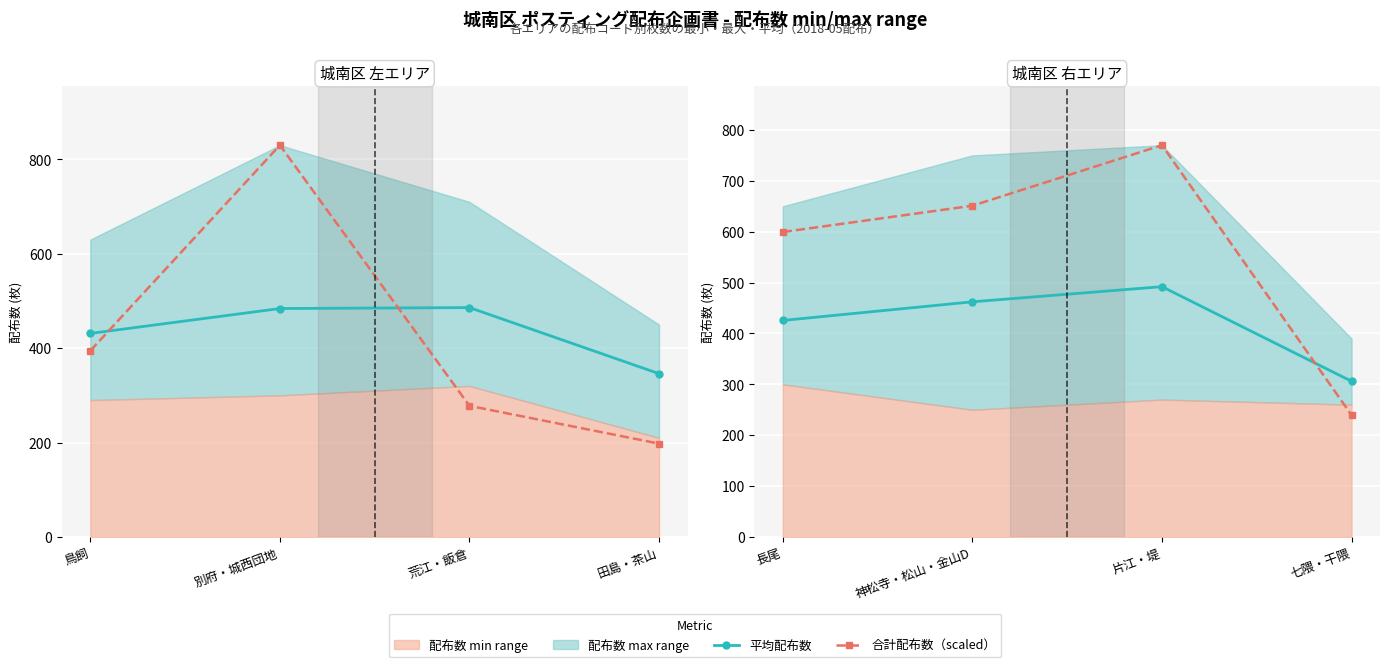

What is the lowest value of the 平均配布数 series?

306.0